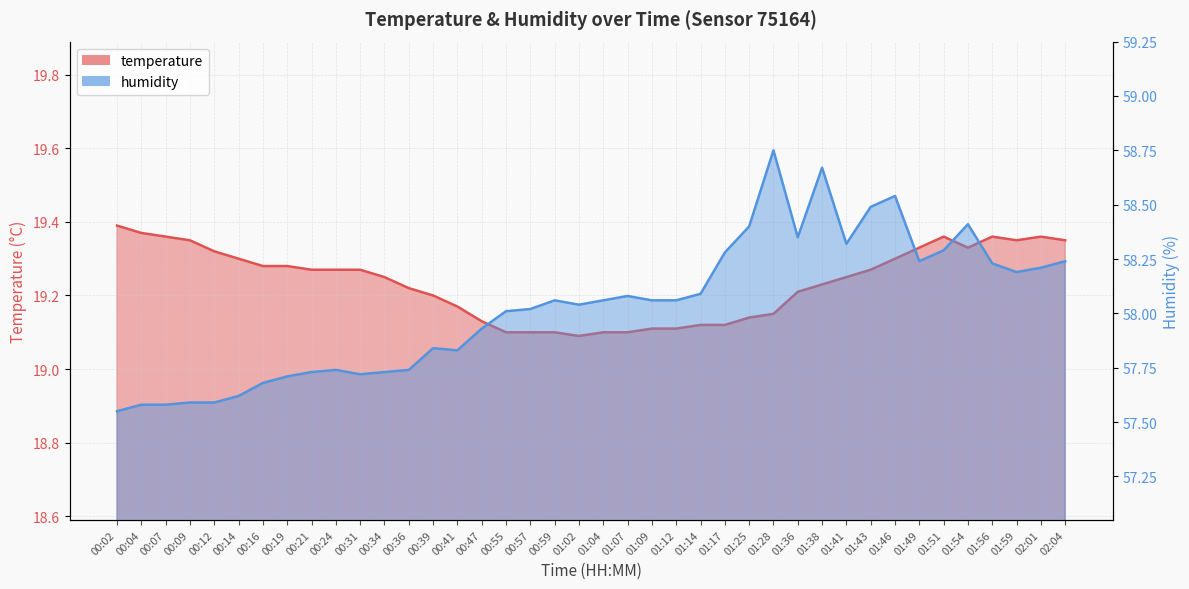

What is the label of the 20th point from the left?

01:02